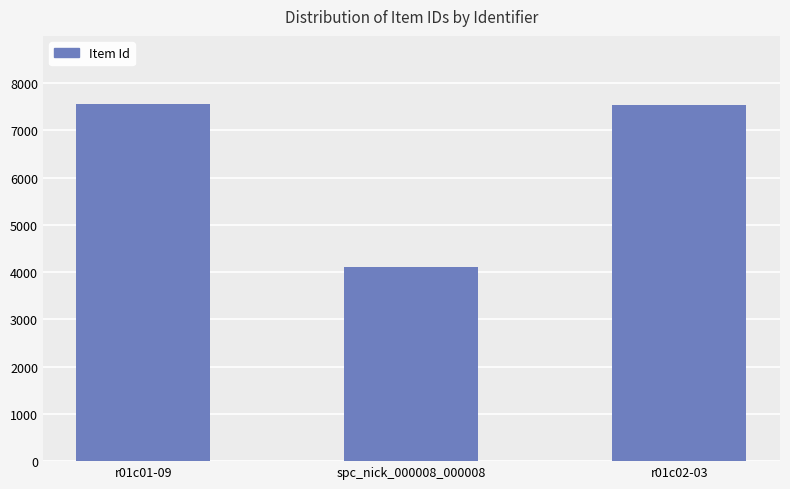

Approximately how many times larger is the value at r01c01-09 compared to r01c02-03?

1.0